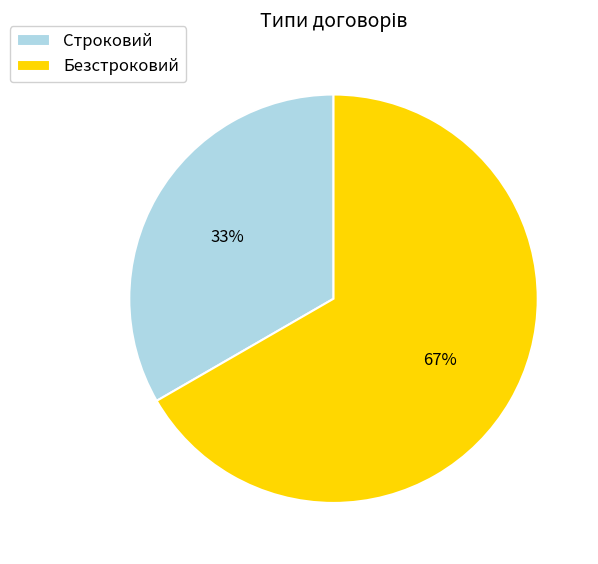

Count the number of slices in the pie.

2